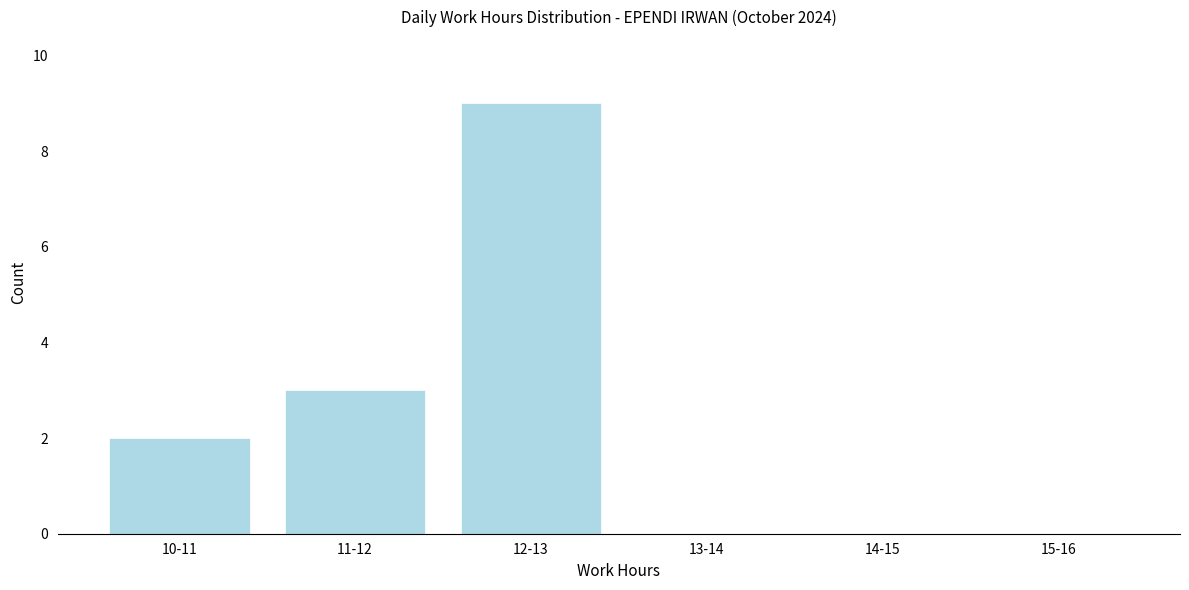

Reading right to left, what are all the values shown in this chart?

15-16=0	14-15=0	13-14=0	12-13=9	11-12=3	10-11=2